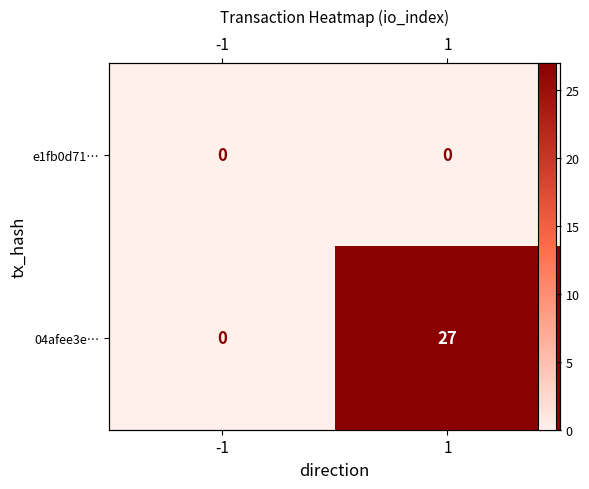

True or false: 04afee3e… has a value of 27 at 1.

True